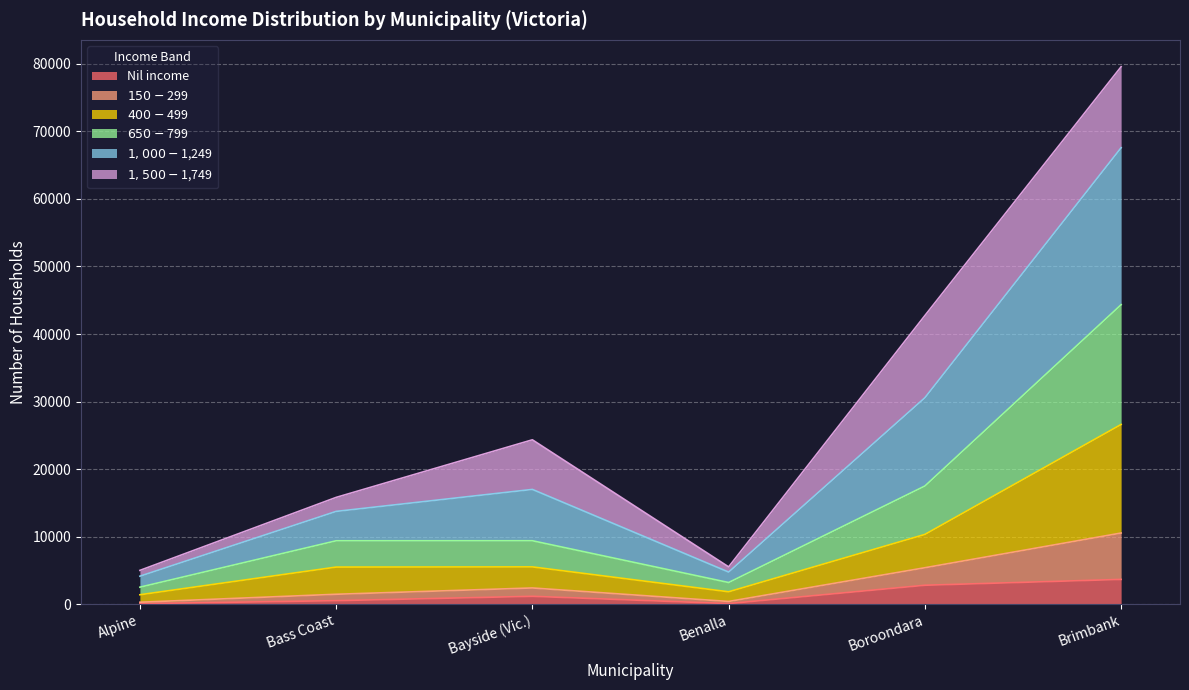

What is the total value across all series at Boroondara?

42736